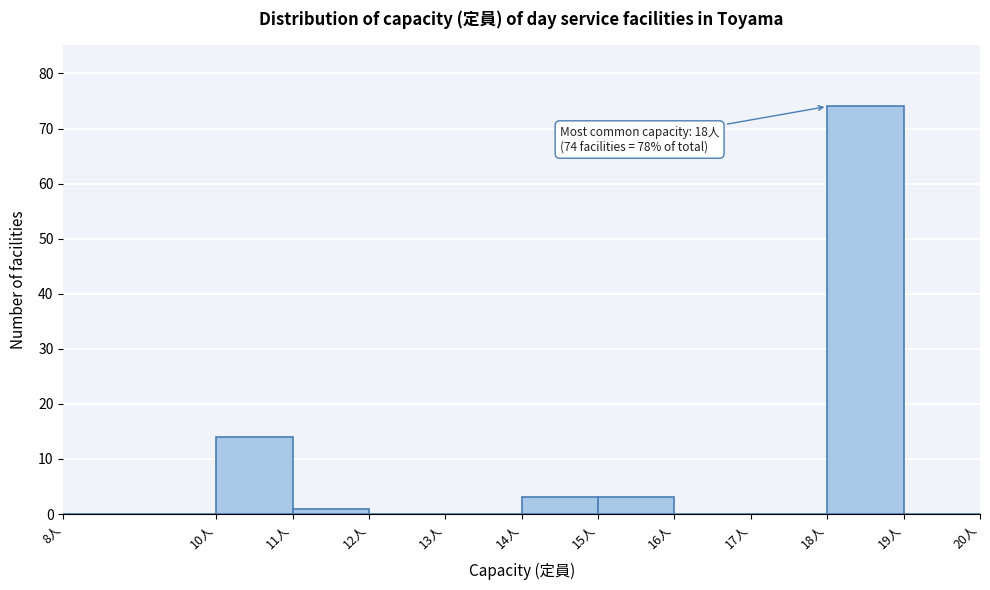

Which range on the x-axis has the tallest bar?

18 to 19